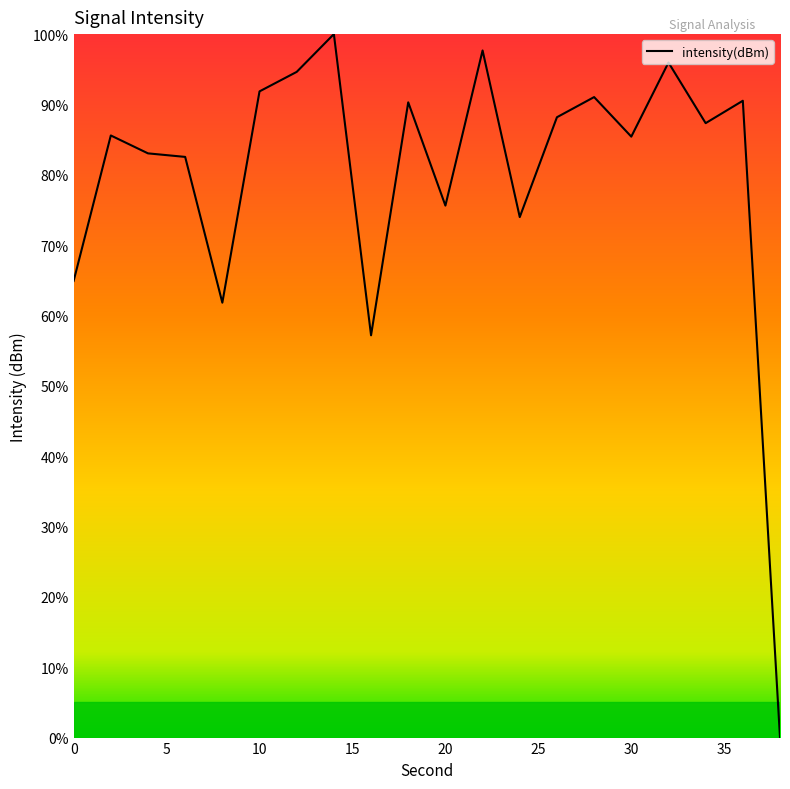

What is the maximum value shown in the chart?

100.0